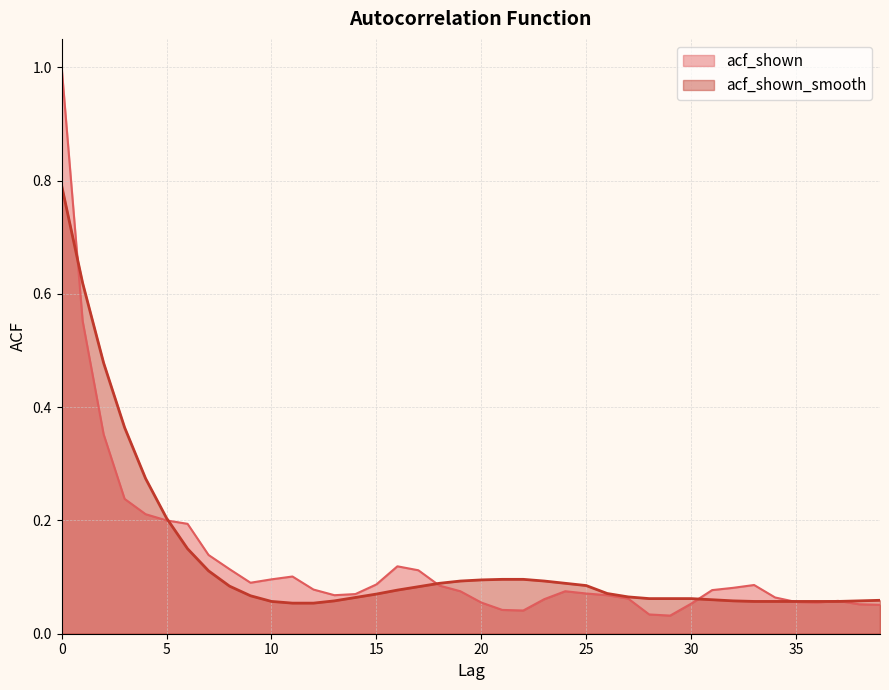

How many lines are shown in the chart?

2